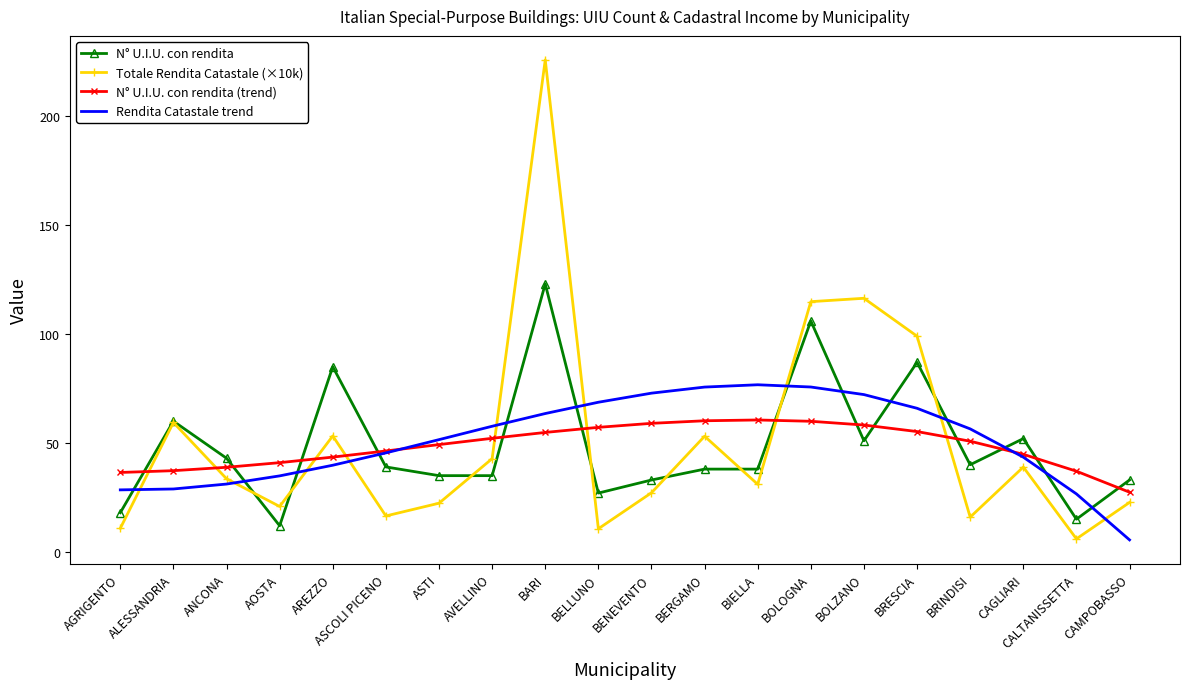

At which label does N° U.I.U. con rendita reach its peak?

BARI